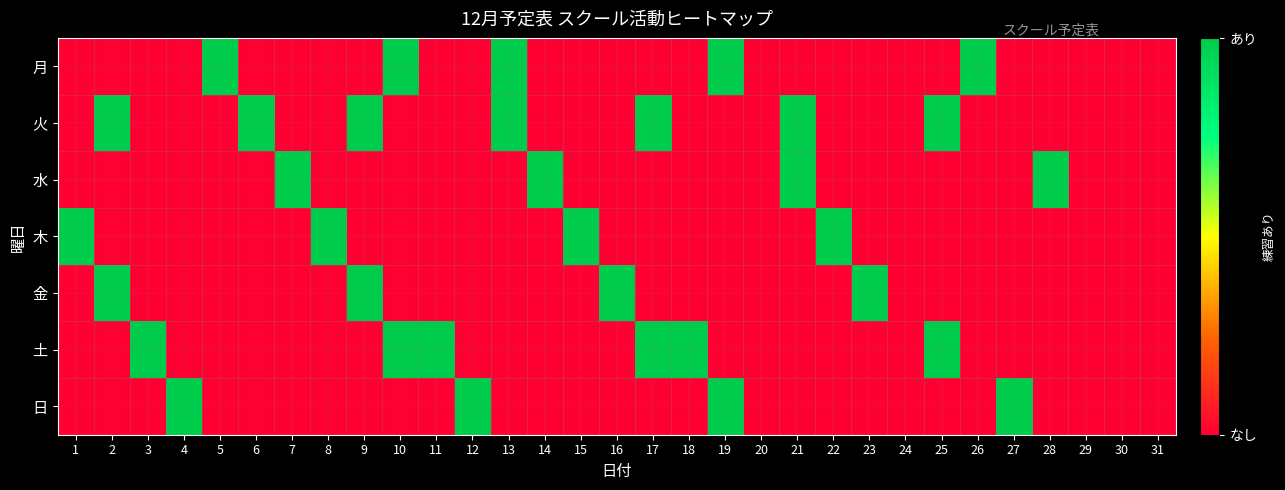

At which category does the chart reach its minimum across all series?

1